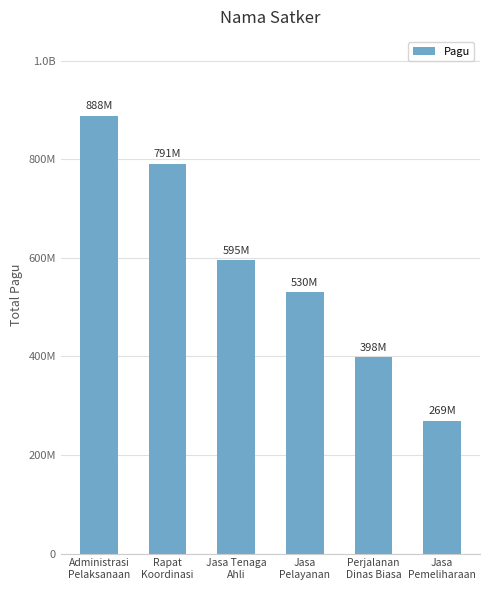

The value at Perjalanan
Dinas Biasa is 397777000. True or false?

True